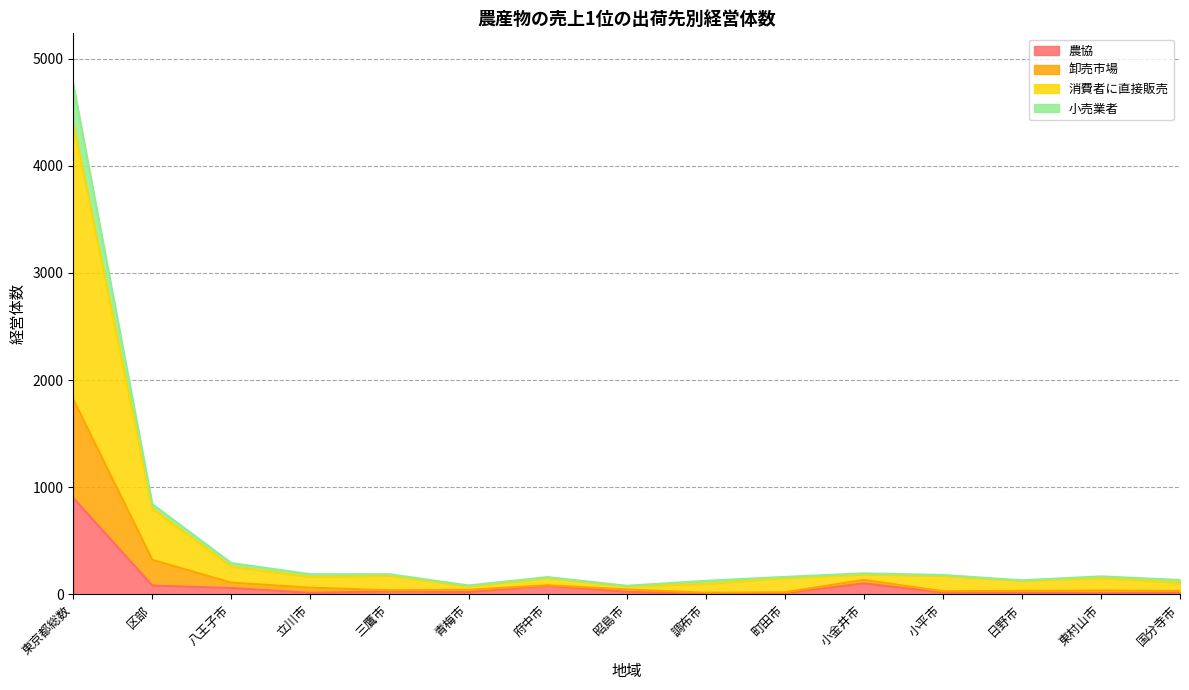

Which category has the lowest value in the 小売業者 series?

調布市